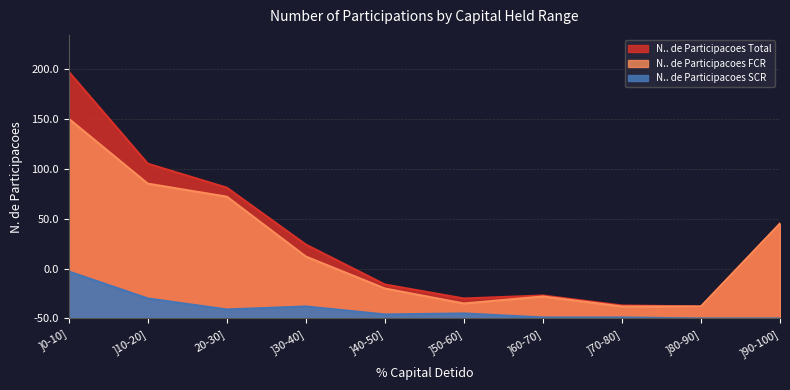

Reading left to right, list all the values displayed in this chart.

N.. de Participacoes SCR: 47	20	9	12	4	5	1	1	0	0
N.. de Participacoes FCR: 200	135	122	62	30	15	22	12	12	95
N.. de Participacoes Total: 247	155	131	74	34	20	23	13	12	95